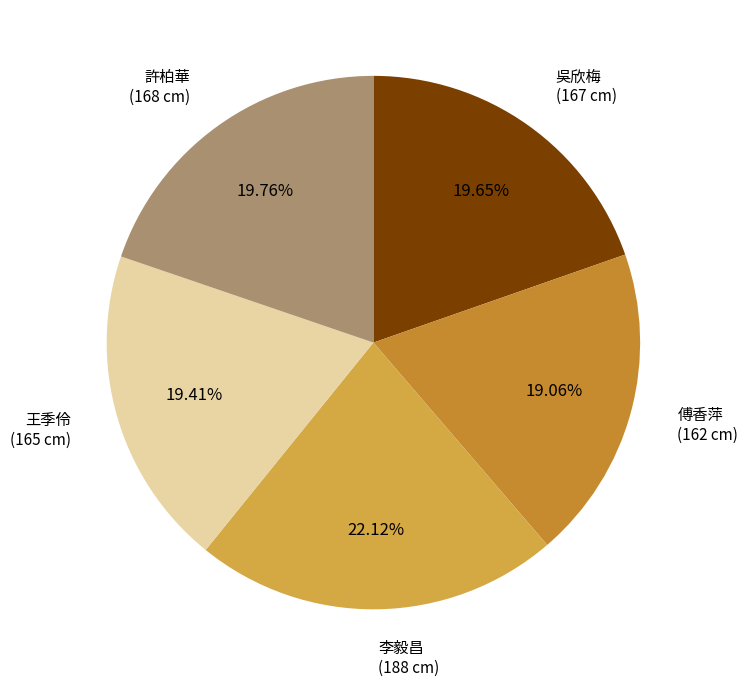

Combined, do 李毅昌 (188 cm) and 傅香萍 (162 cm) account for over 50%?

No